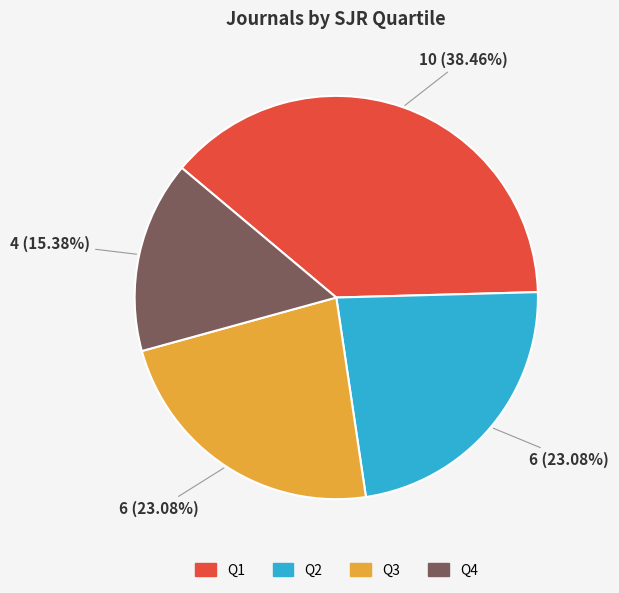

To the nearest percent, what is the difference between the Q1 and Q2 slice percentages?

15%